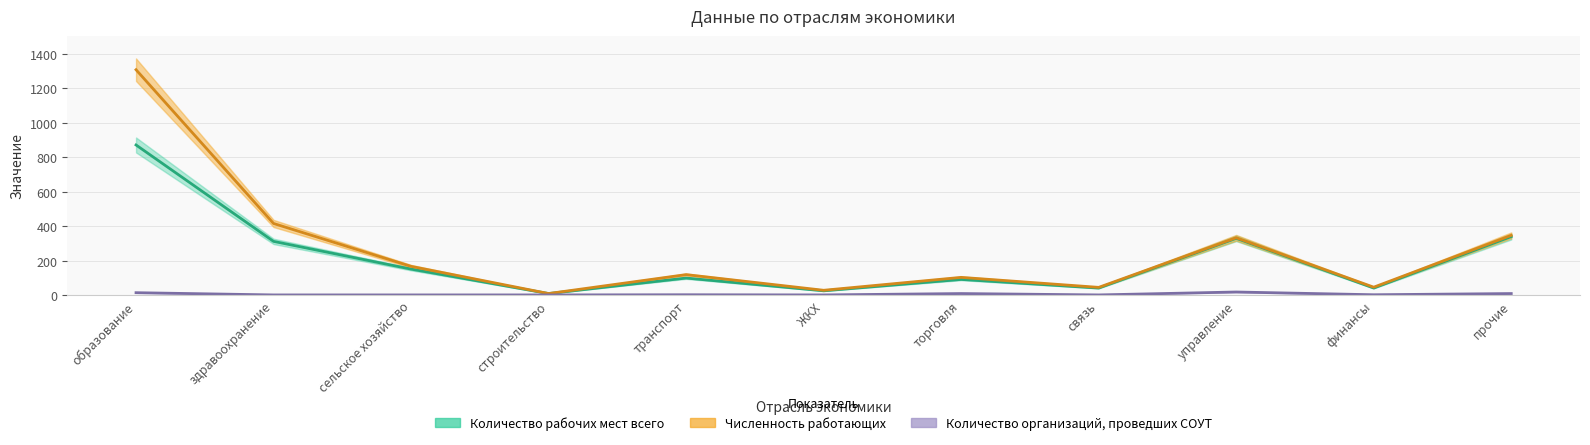

Rank the series at финансы from highest to lowest value.

Численность работающих, Количество рабочих мест всего, Количество организаций, проведших СОУТ